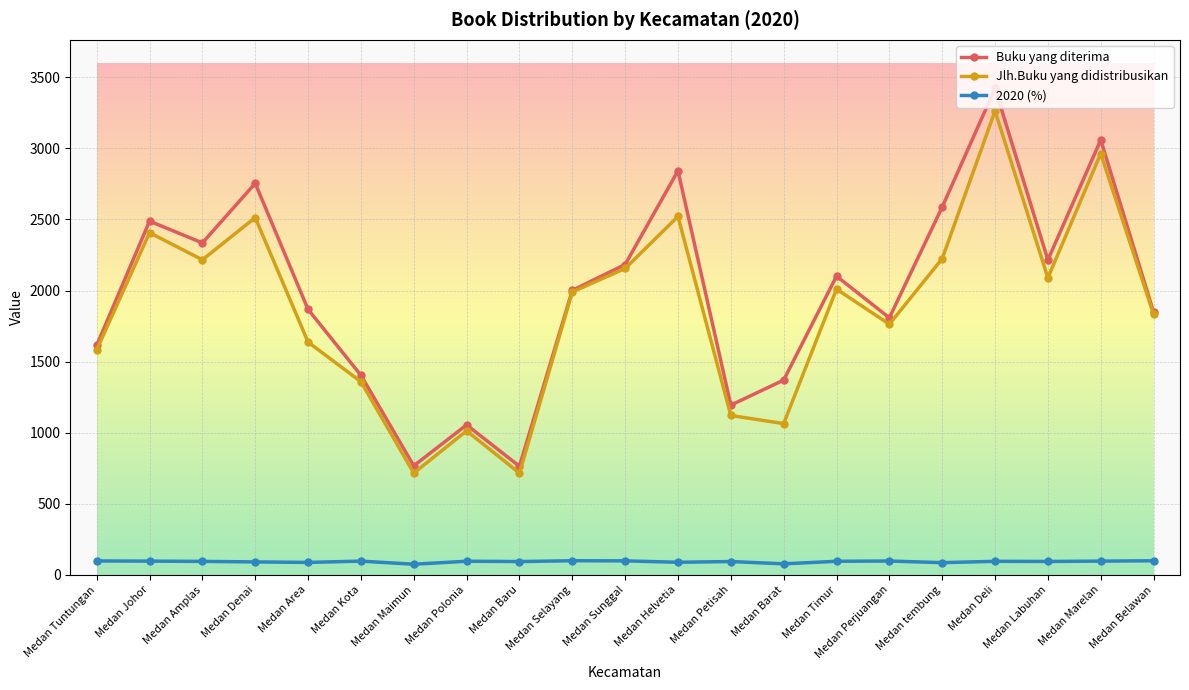

Which category has the highest value across all series?

Medan Deli